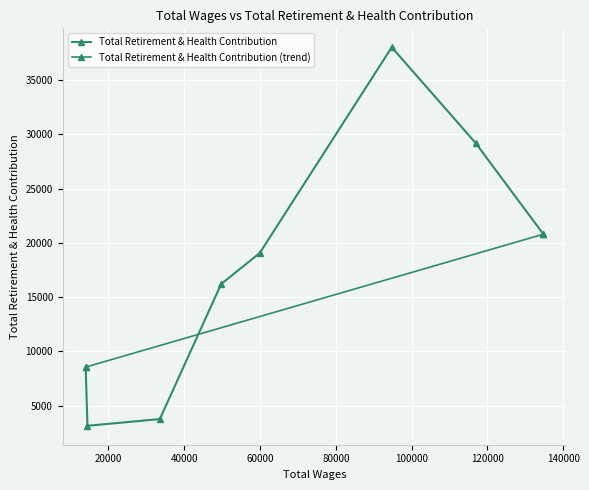

True or false: there are more than 1 points higher than both neighbors.

False